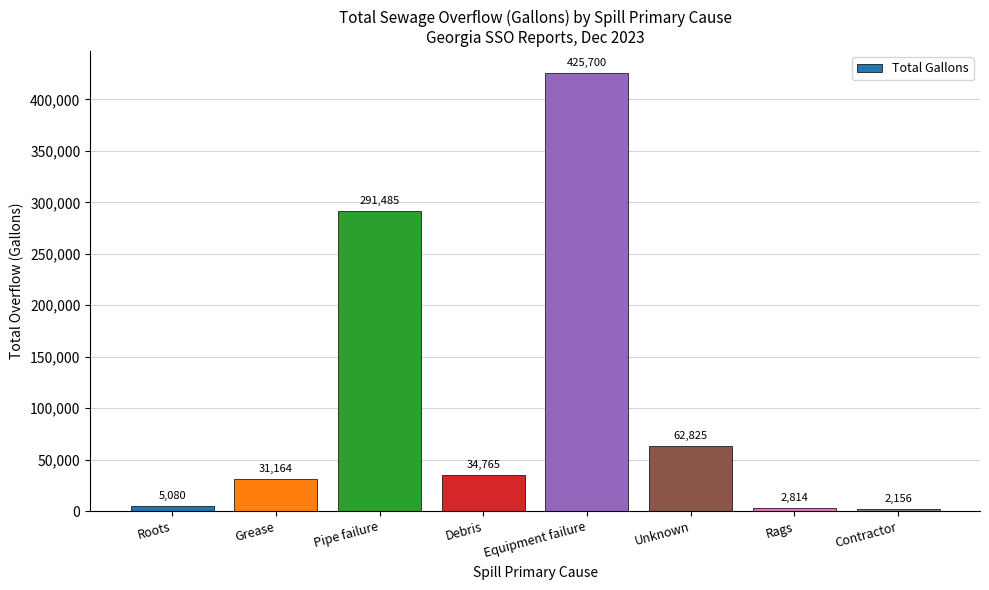

What is the ratio of the value at Equipment failure to the value at Contractor?

197.4